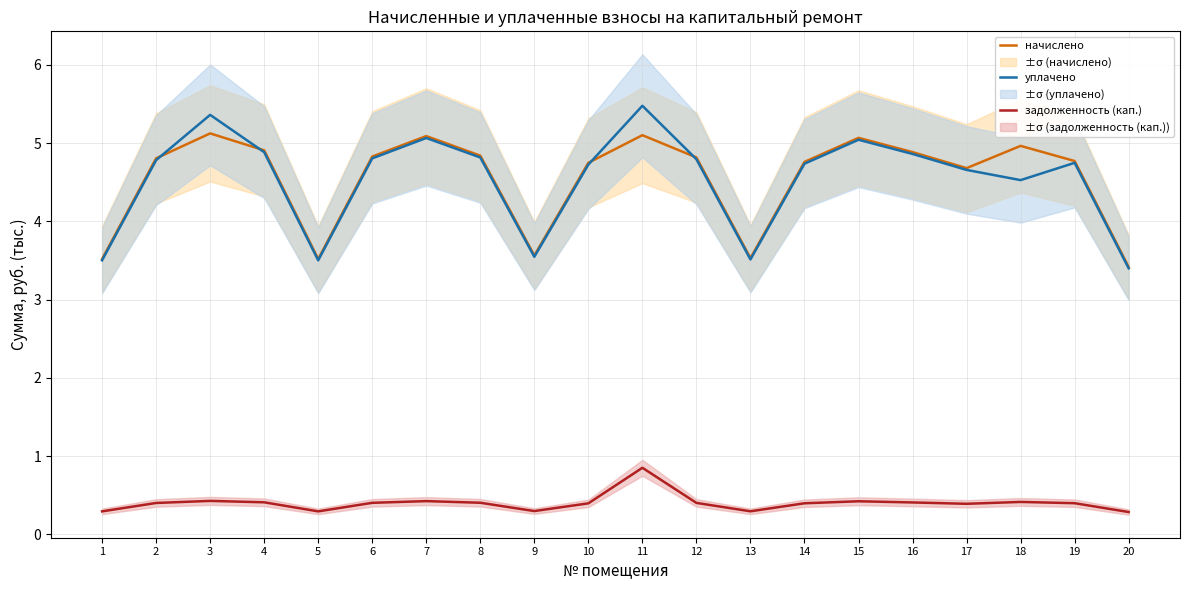

True or false: задолженность (кап.) and начислено intersect in this chart.

False